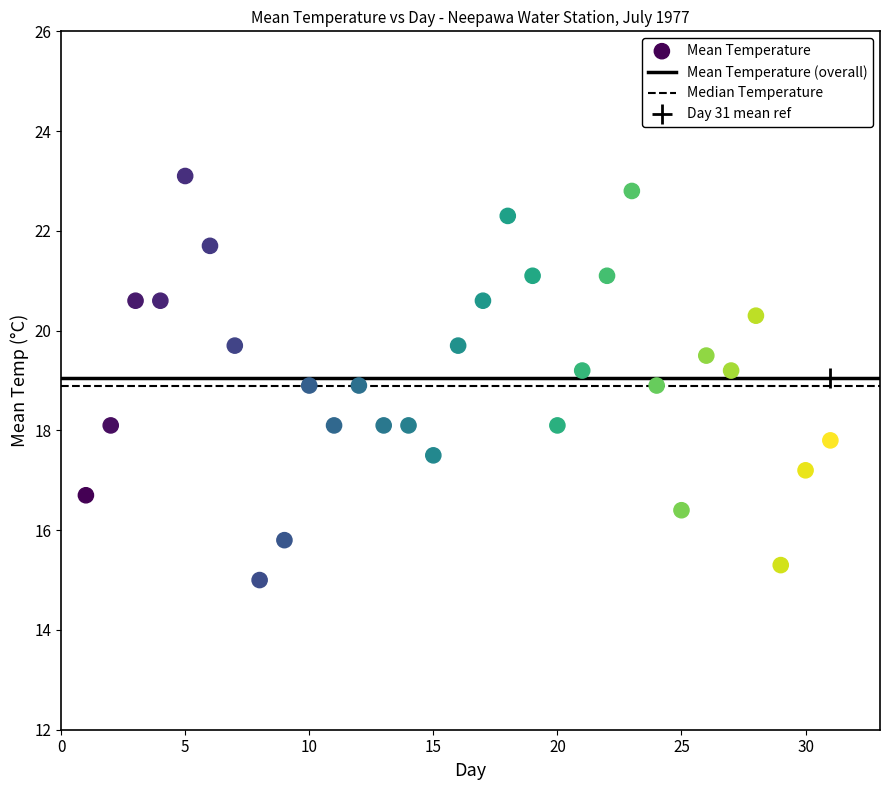

What is the range of X values (max minus min)?

30.0